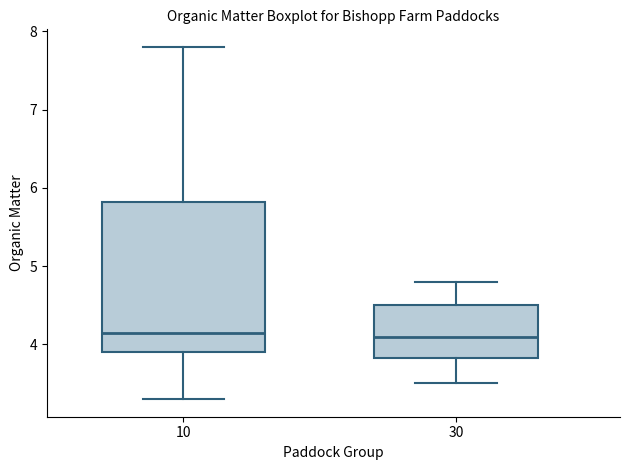

Reading left to right, transcribe this box plot: for each box, give where its median line is, the range the box spans, and where its two whiskers end, as read against the y-axis. The values are not printed on the chart, so give them approximately, as read against the axis.

10: median 4.2, box 3.9 to 5.8, whiskers 3.3 to 7.8
30: median 4.1, box 3.8 to 4.5, whiskers 3.5 to 4.8